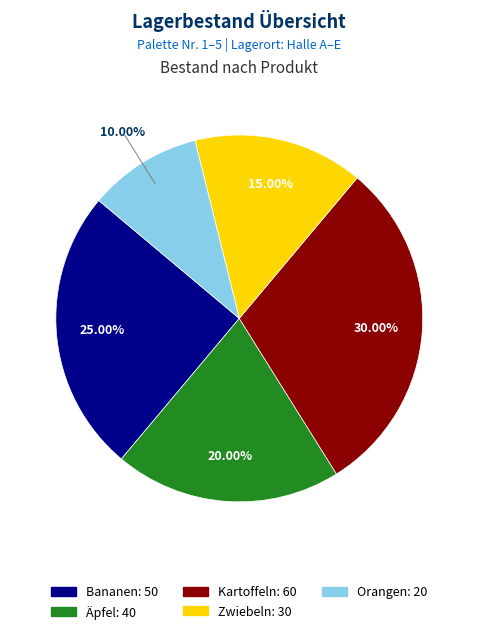

Which has a higher value, Orangen or Äpfel?

Äpfel